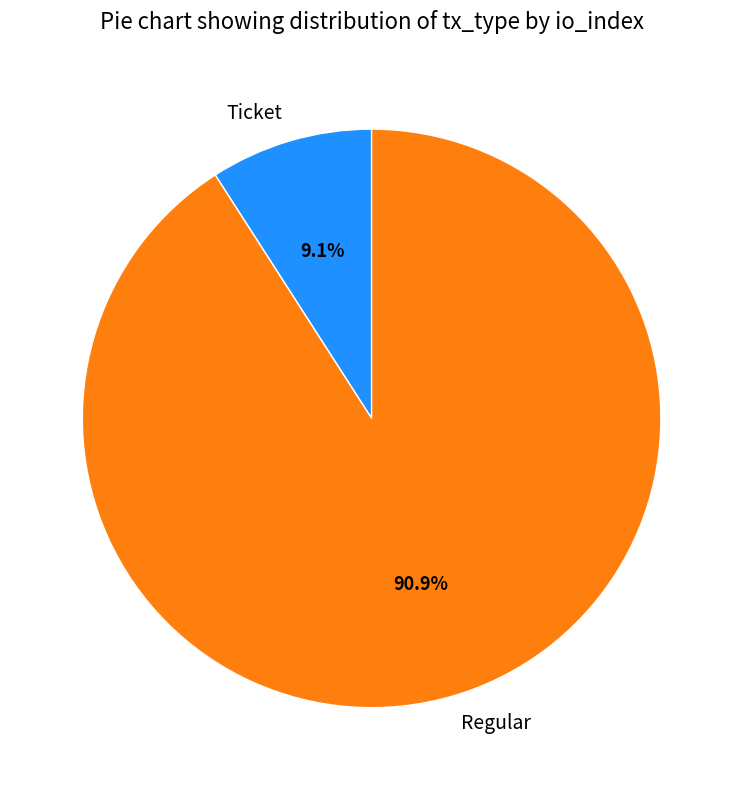

What is the smallest slice in the pie chart?

Ticket